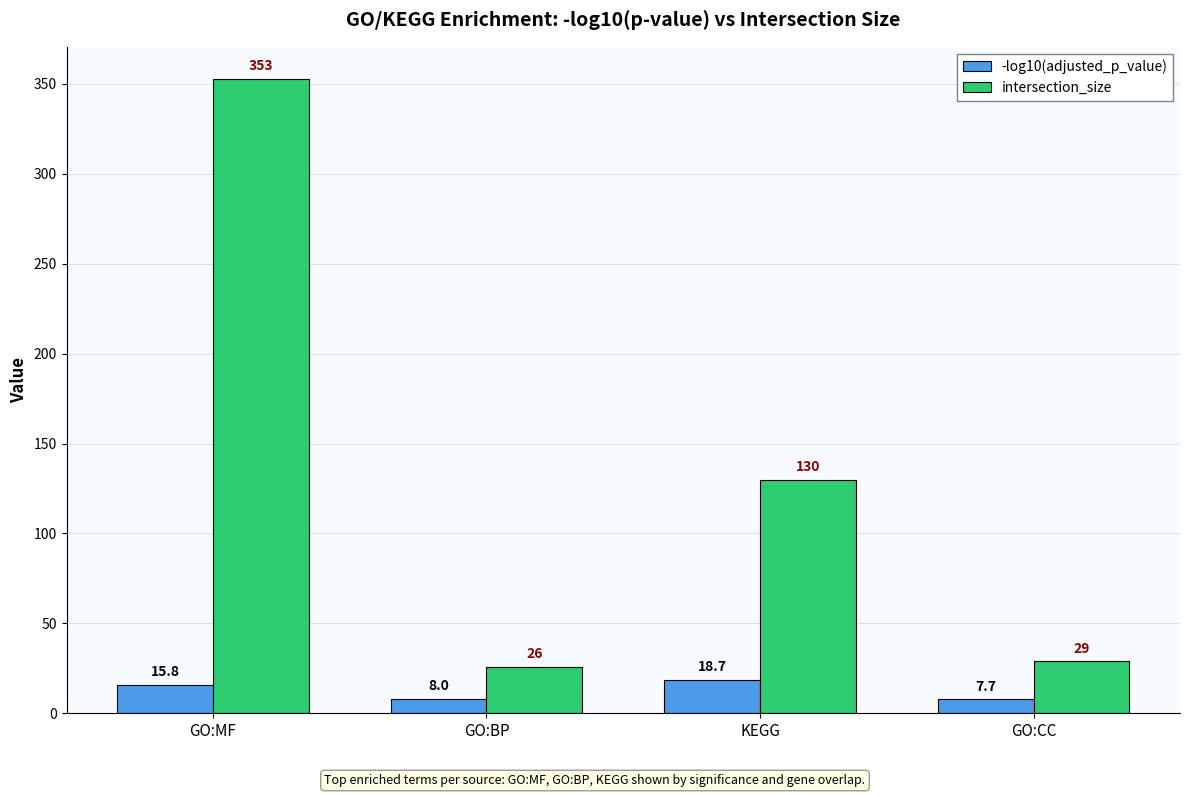

What is the difference between the second highest and minimum values in the intersection_size series?

104.0